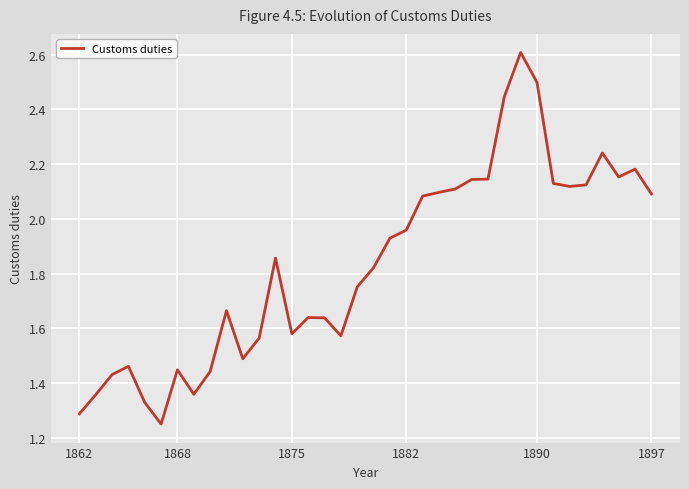

What is the maximum value shown in the chart?

2.6